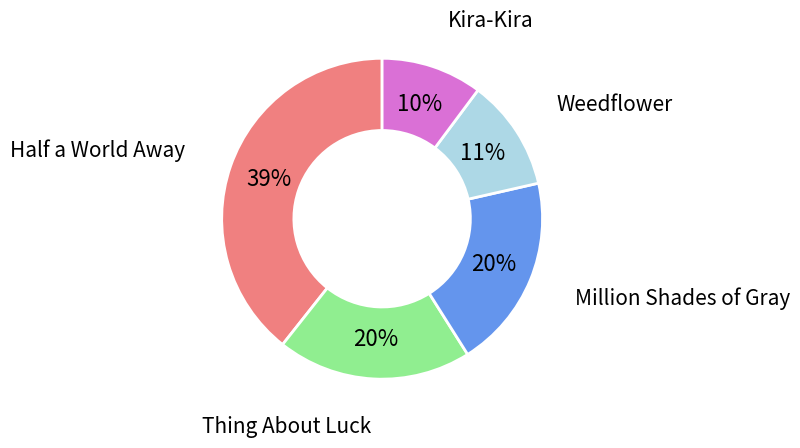

Is it true that Million Shades of Gray is 20% of the pie?

True